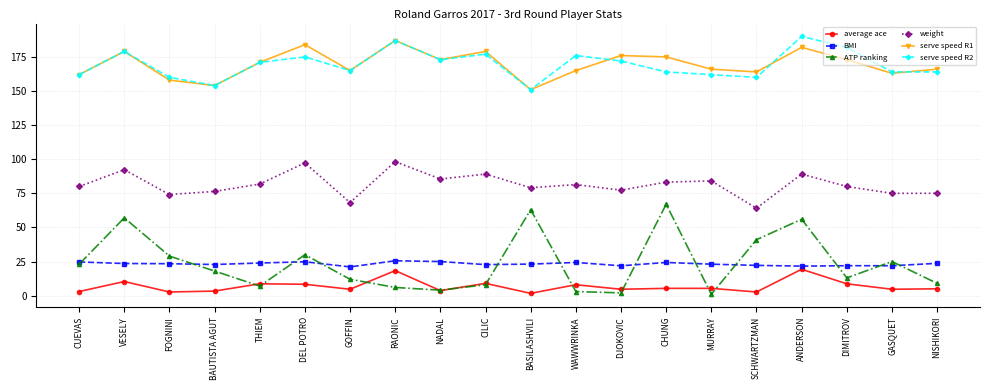

What is the approximate value of BMI at DIMITROV?

21.9